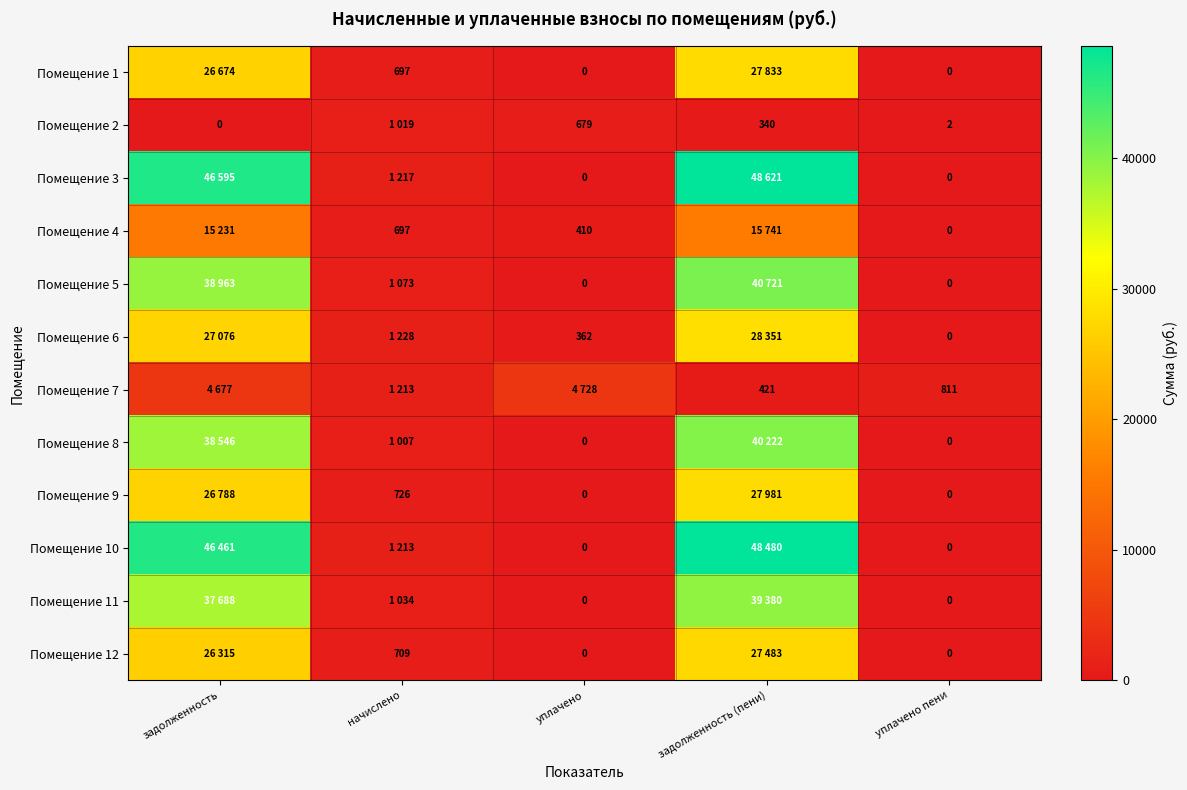

Rank the series by their maximum value, from highest to lowest.

Помещение 3, Помещение 10, Помещение 5, Помещение 8, Помещение 11, Помещение 6, Помещение 9, Помещение 1, Помещение 12, Помещение 4, Помещение 7, Помещение 2